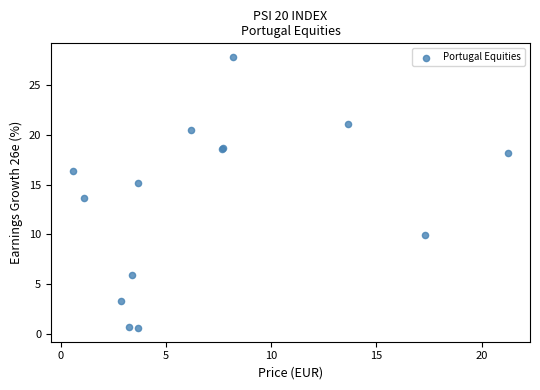

What Y value in the scatter plot is closest to 14?

13.7